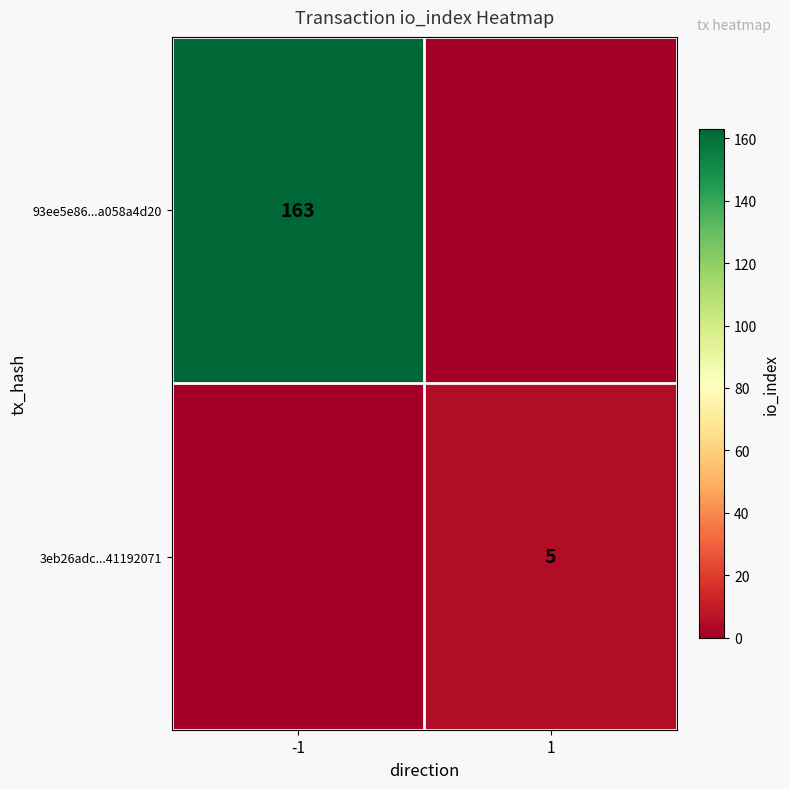

The 93ee5e86...a058a4d20 series shows 163 at -1. True or false?

True